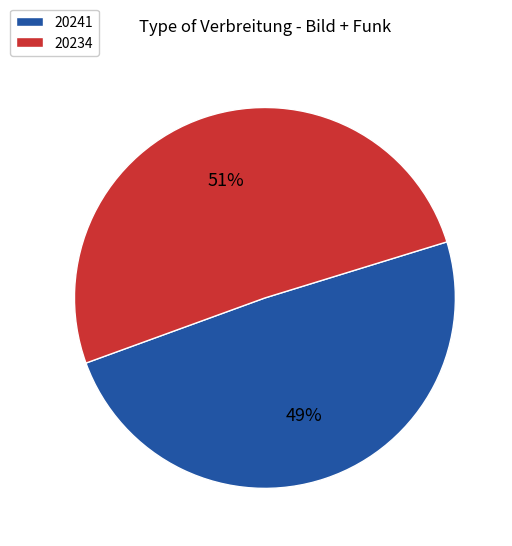

Count the number of slices in the pie.

2